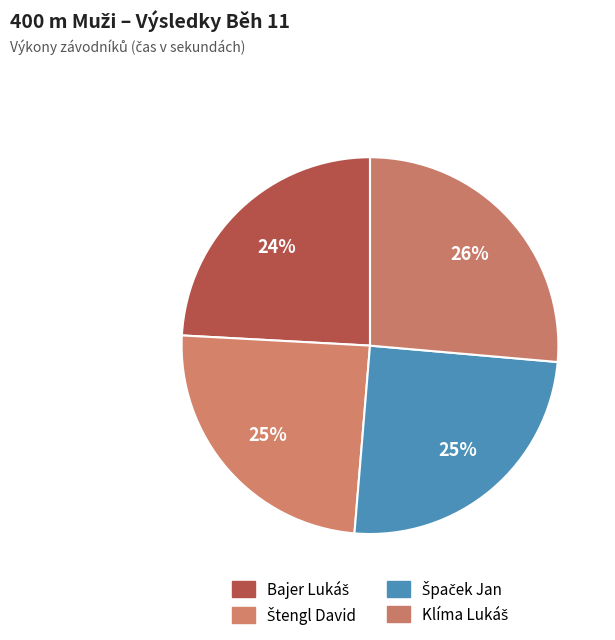

Which category has the smallest portion of the pie?

Bajer Lukáš